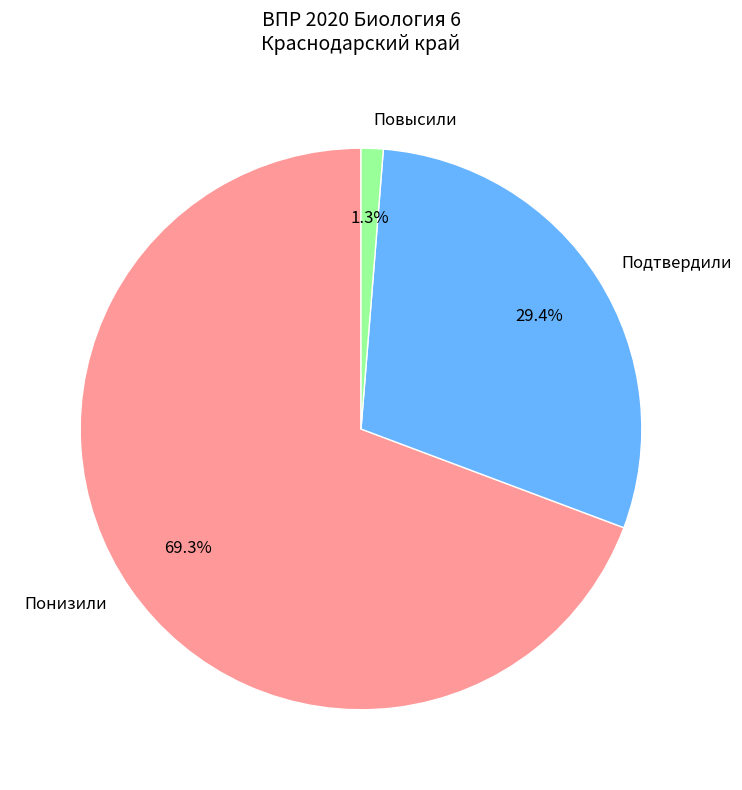

Rank the categories by value from highest to lowest.

Понизили, Подтвердили, Повысили